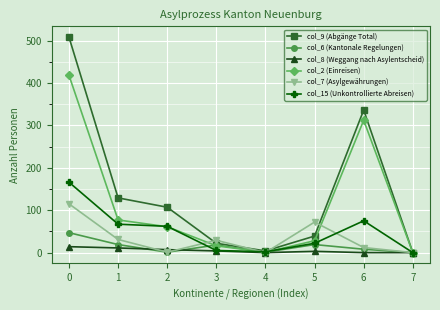

Does the chart have visible grid lines?

Yes